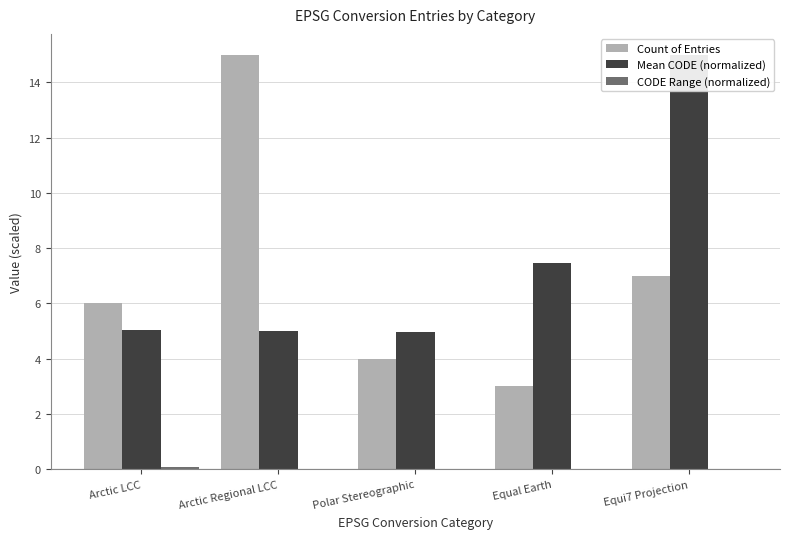

List the labels in order of CODE Range (normalized) value, largest first.

Arctic LCC, Arctic Regional LCC, Equi7 Projection, Polar Stereographic, Equal Earth